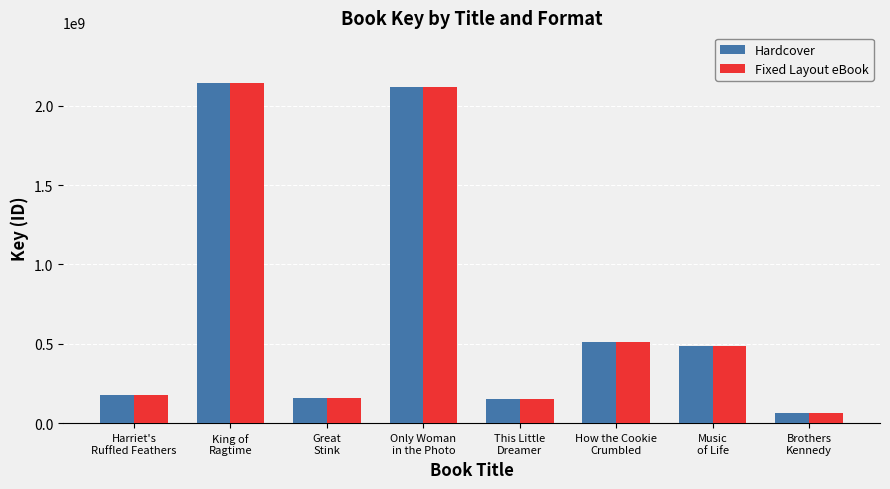

What is the minimum value shown in the chart?

64188090